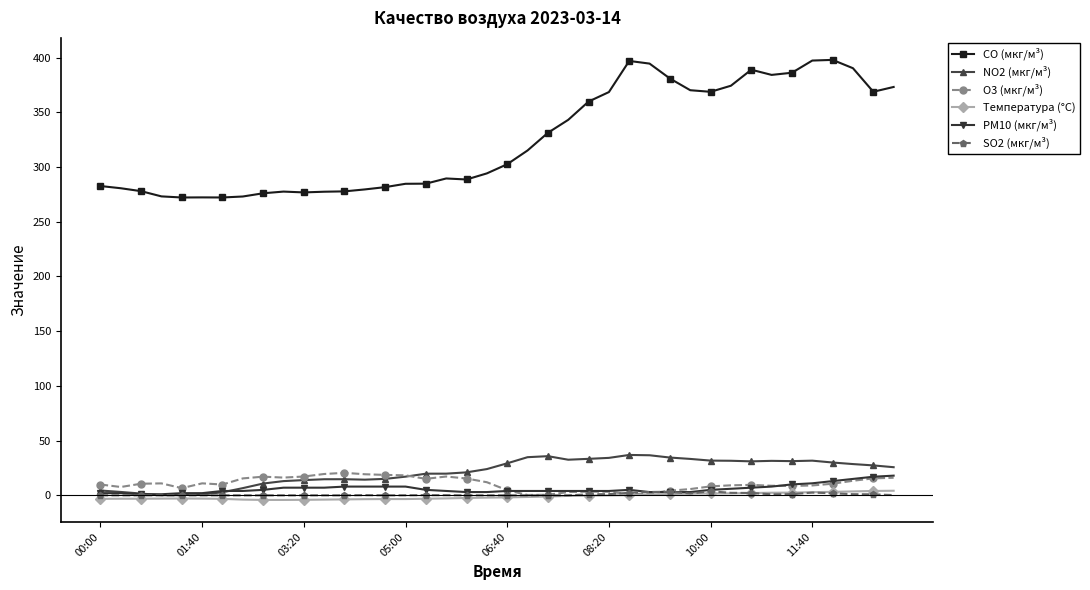

At how many categories does at least one series exceed 194?

40